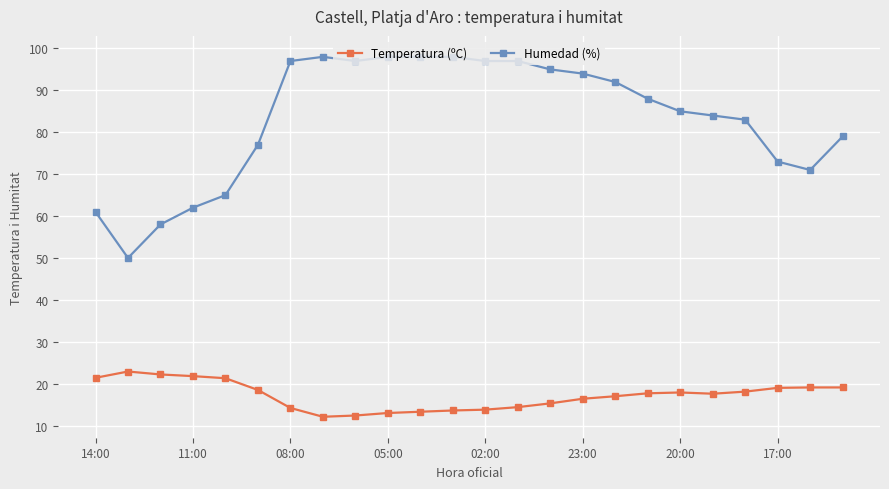

How many lines are shown in the chart?

2